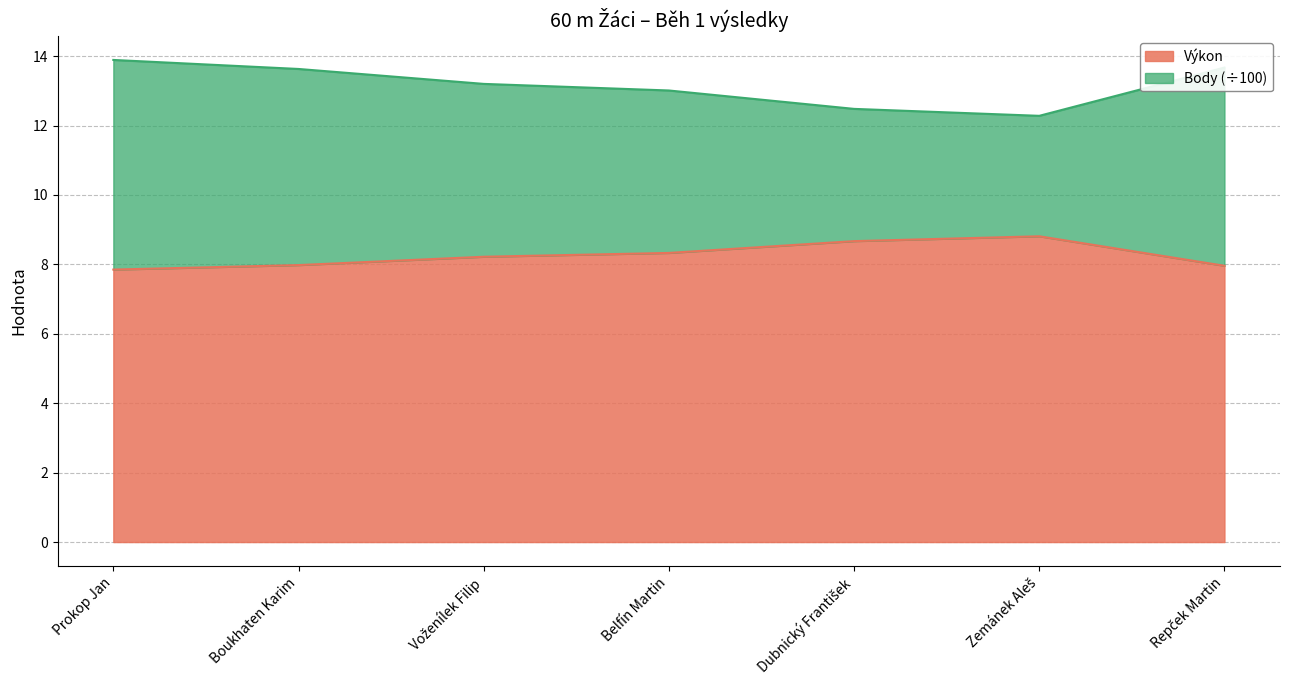

True or false: Body and Výkon cross at least once.

False